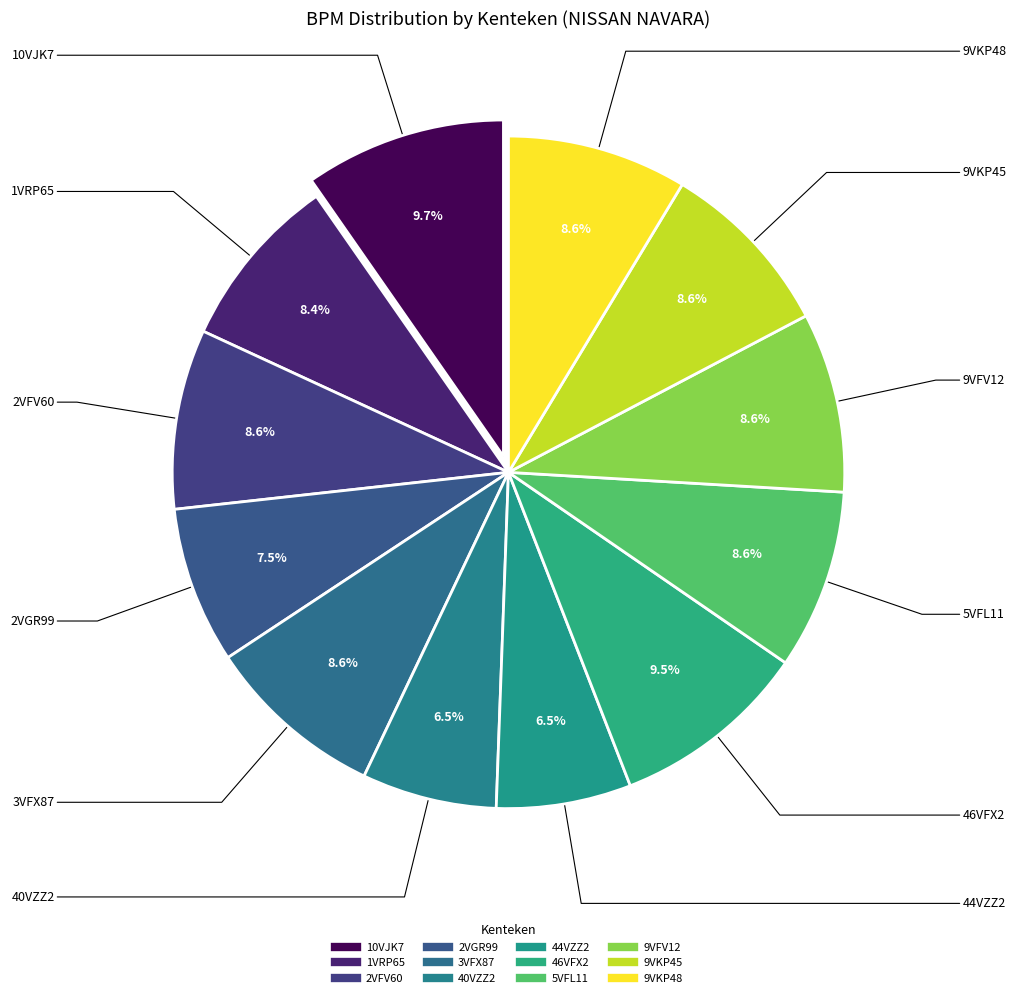

Which category has the smallest portion of the pie?

40VZZ2